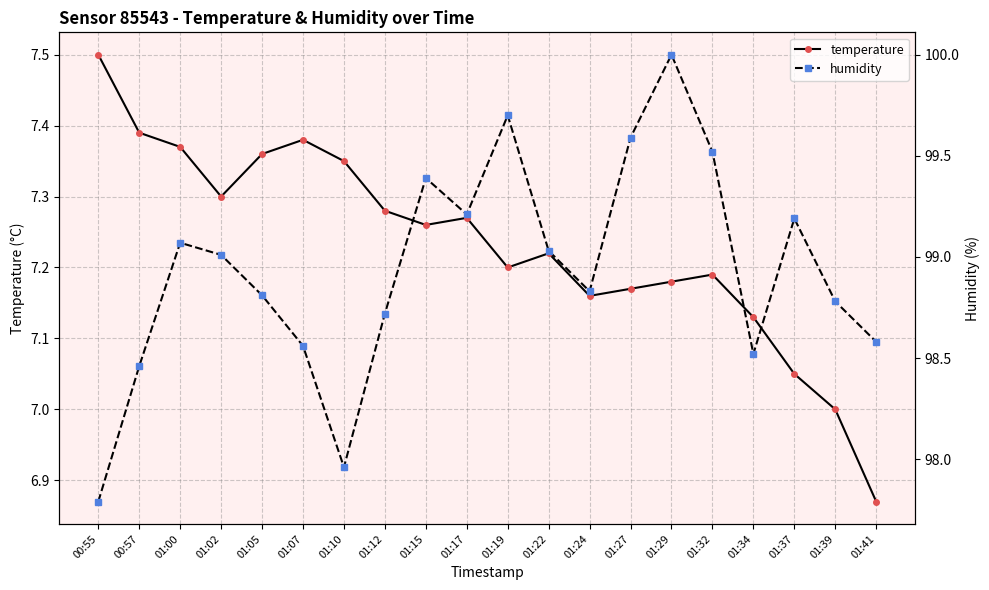

Is it true that humidity equals 160.2 at 01:37?

False